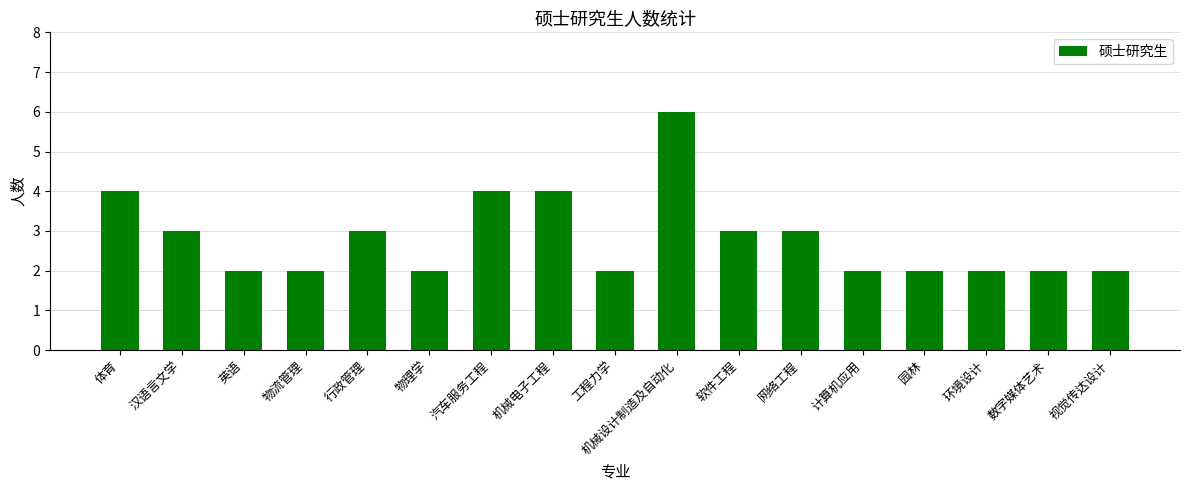

What is the change in value from 机械电子工程 to 环境设计?

-2